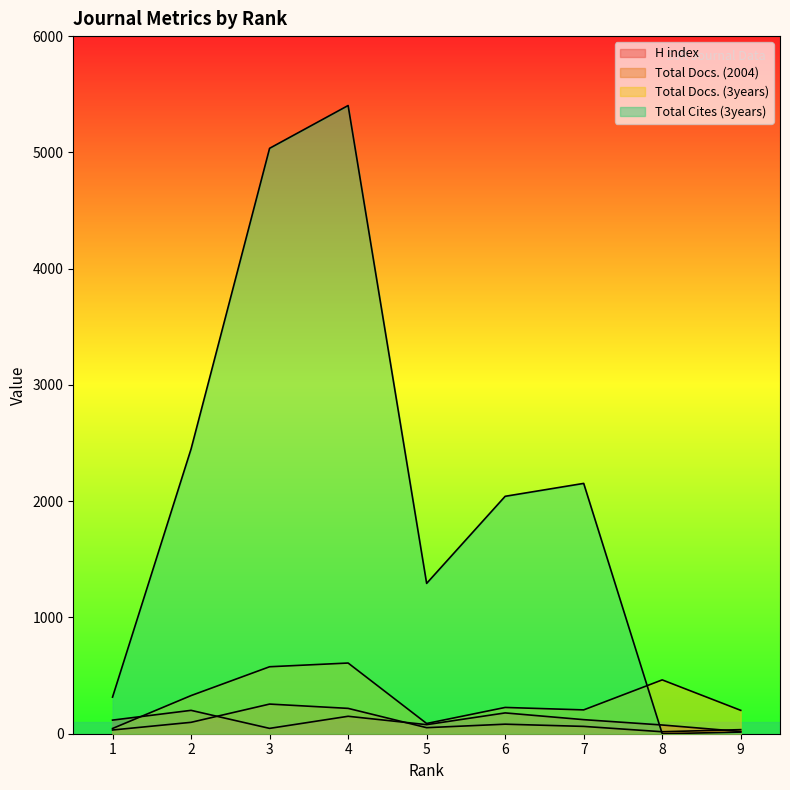

What is the difference between the highest and lowest values at 3?

4989